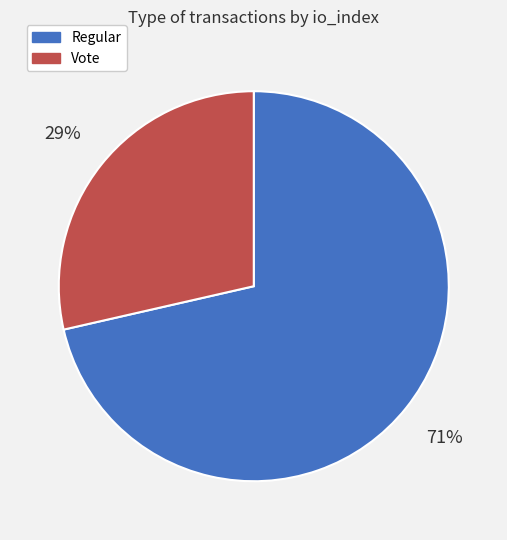

What is the largest slice in the pie chart?

Regular